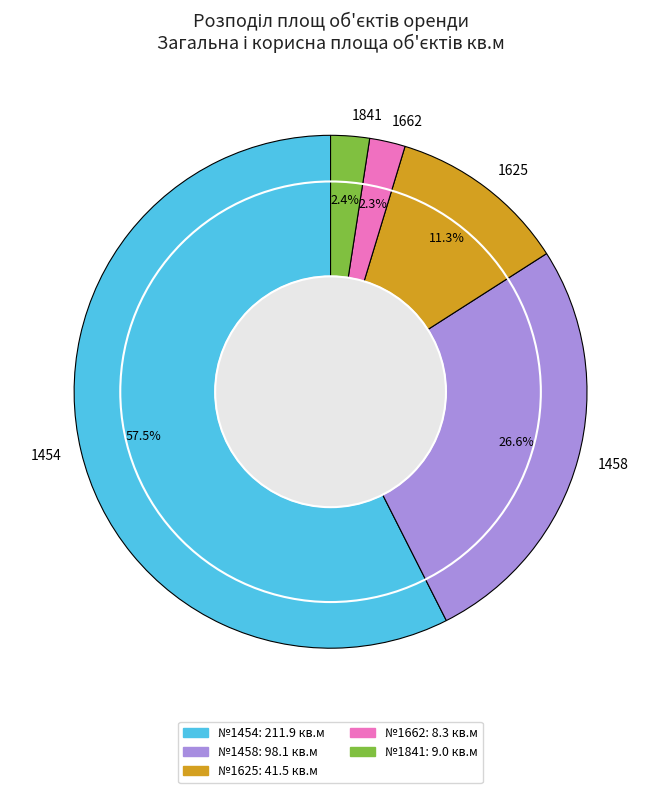

Which slice is the largest?

1454